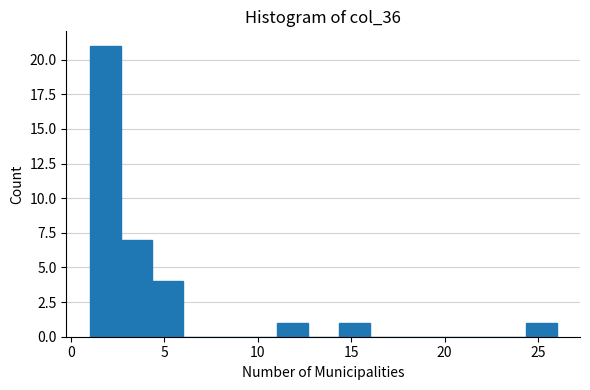

Read against the x-axis, roughly where is the centre of the tallest bar?

2.0